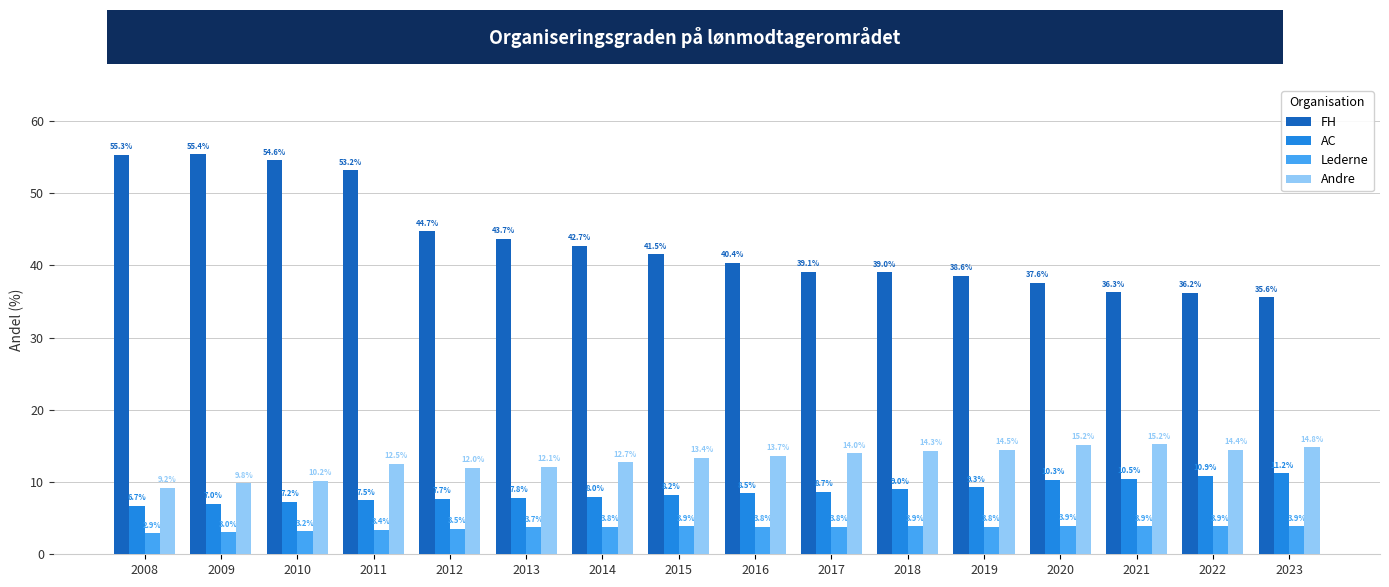

At how many categories does at least one series exceed 54?

3